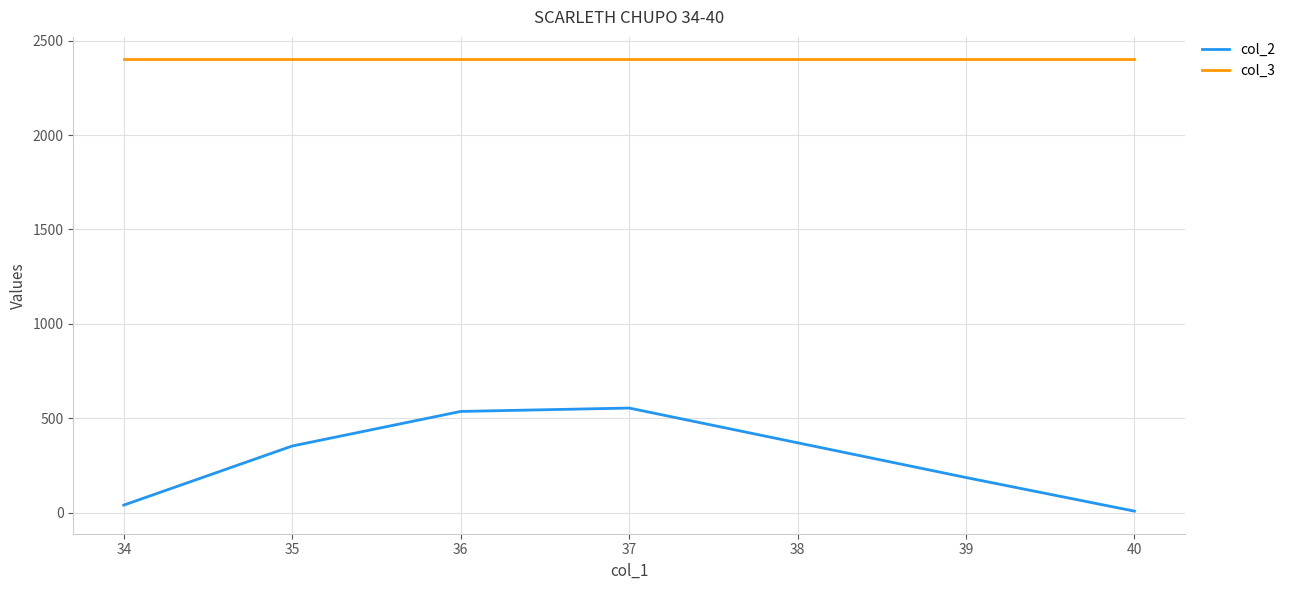

What is the average value of the col_3 series?

2400